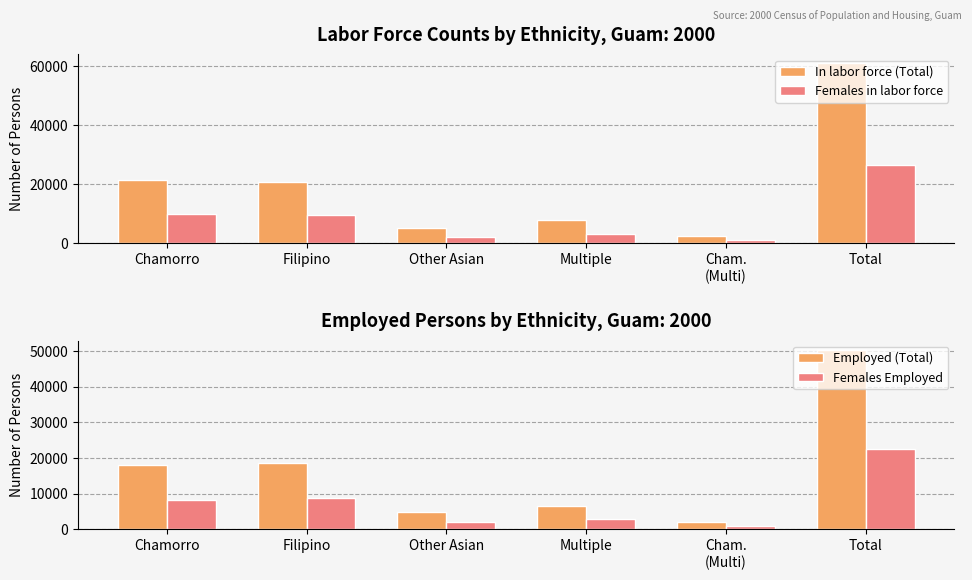

Is the value of Employed (Total) at Multiple greater than the value of Females Employed at Cham.
(Multi)?

Yes